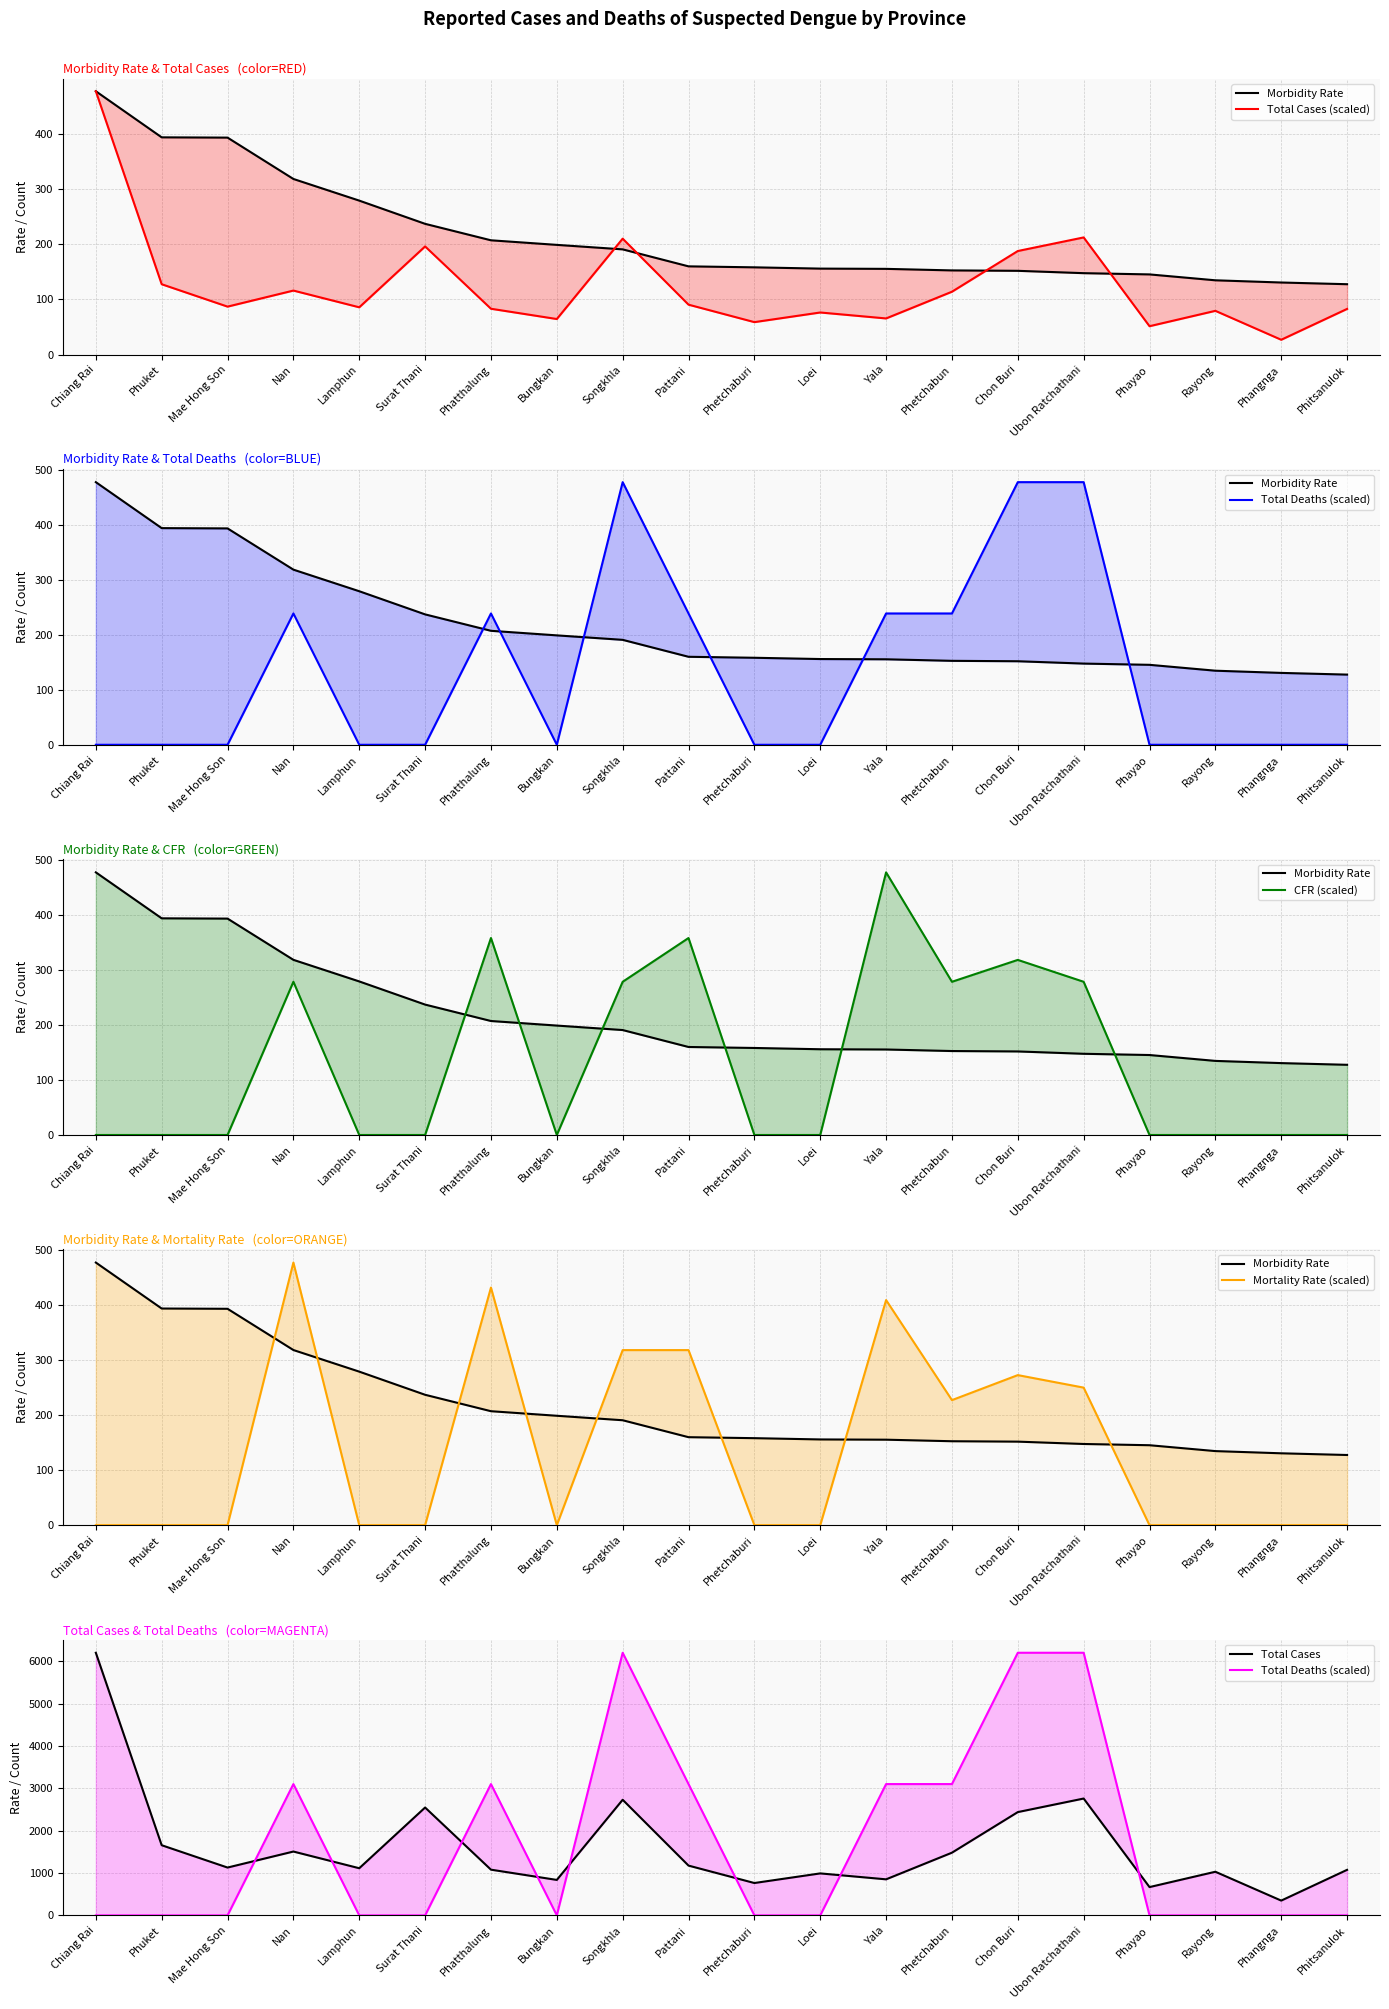

At which category does CFR (scaled) reach its first local valley?

Bungkan